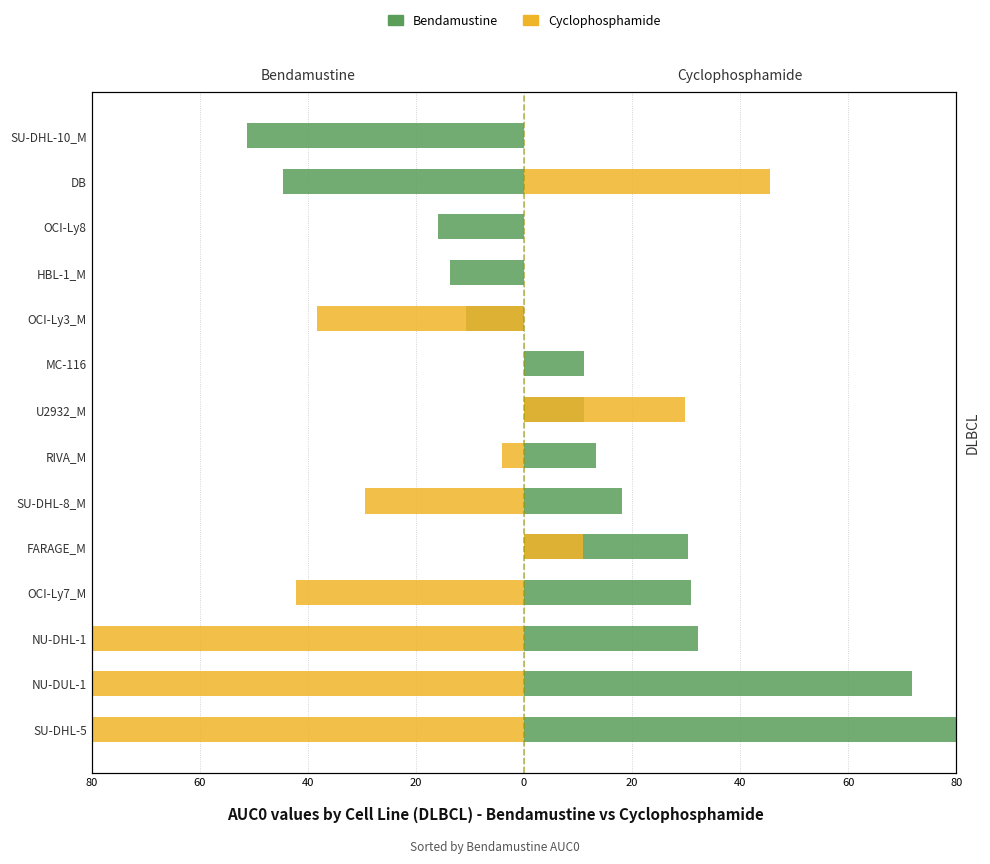

What is the spread (max minus min) of values at FARAGE_M?

19.4